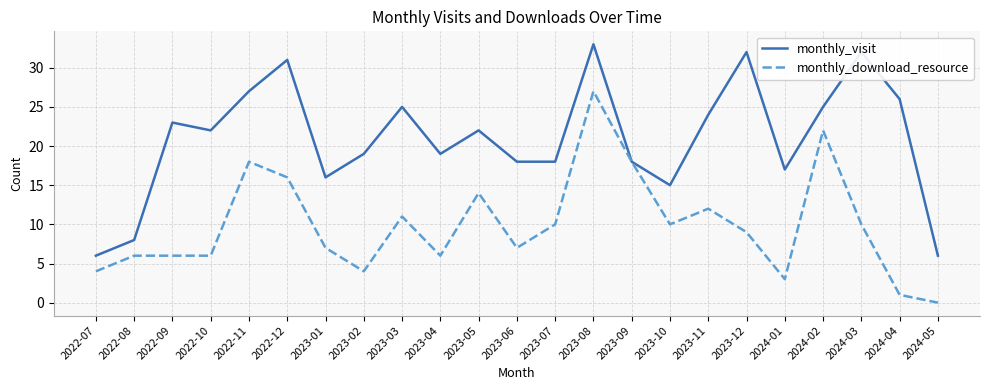

Read the monthly_visit value at 2023-10.

15